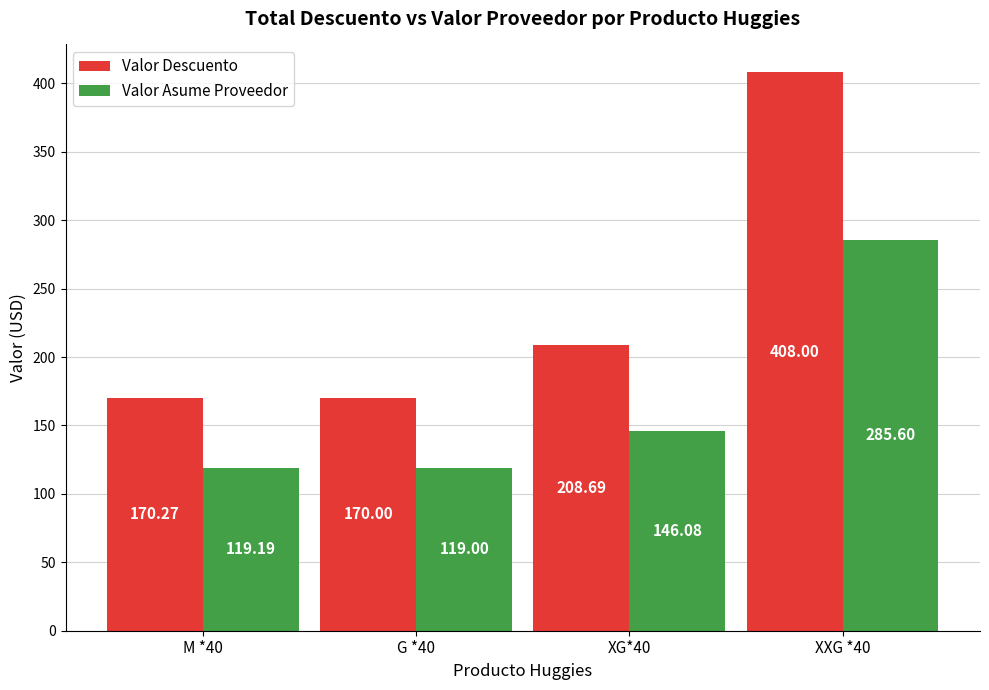

List the series in order of their overall mean, lowest first.

Valor Asume Proveedor, Valor Descuento